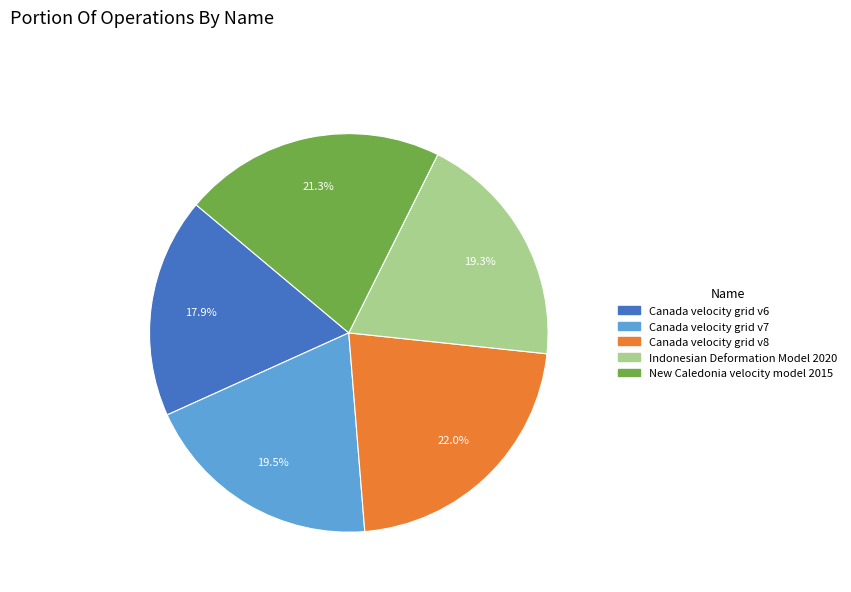

To the nearest percent, what is the average slice percentage?

20%